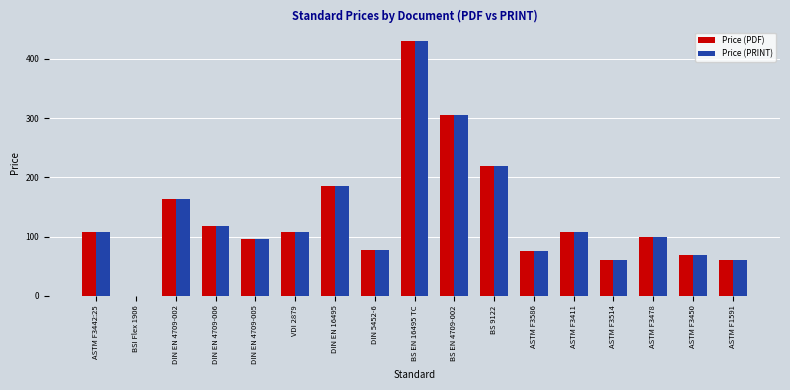

The value of Price (PDF) at BS EN 16495 TC is 430.0. True or false?

True